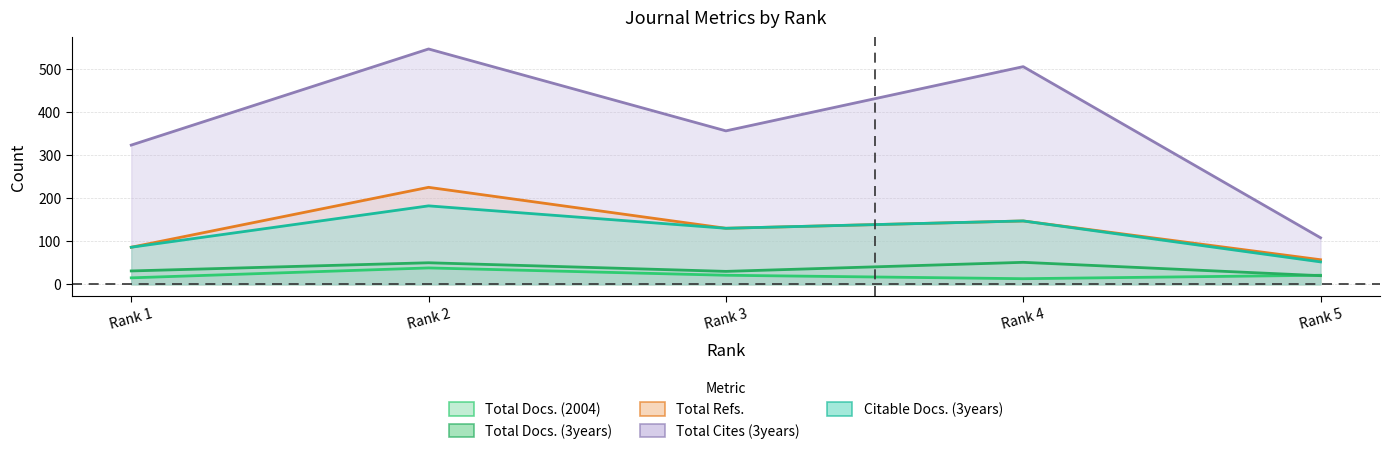

At which label does Citable Docs. (3years) first exceed 130?

Rank 2